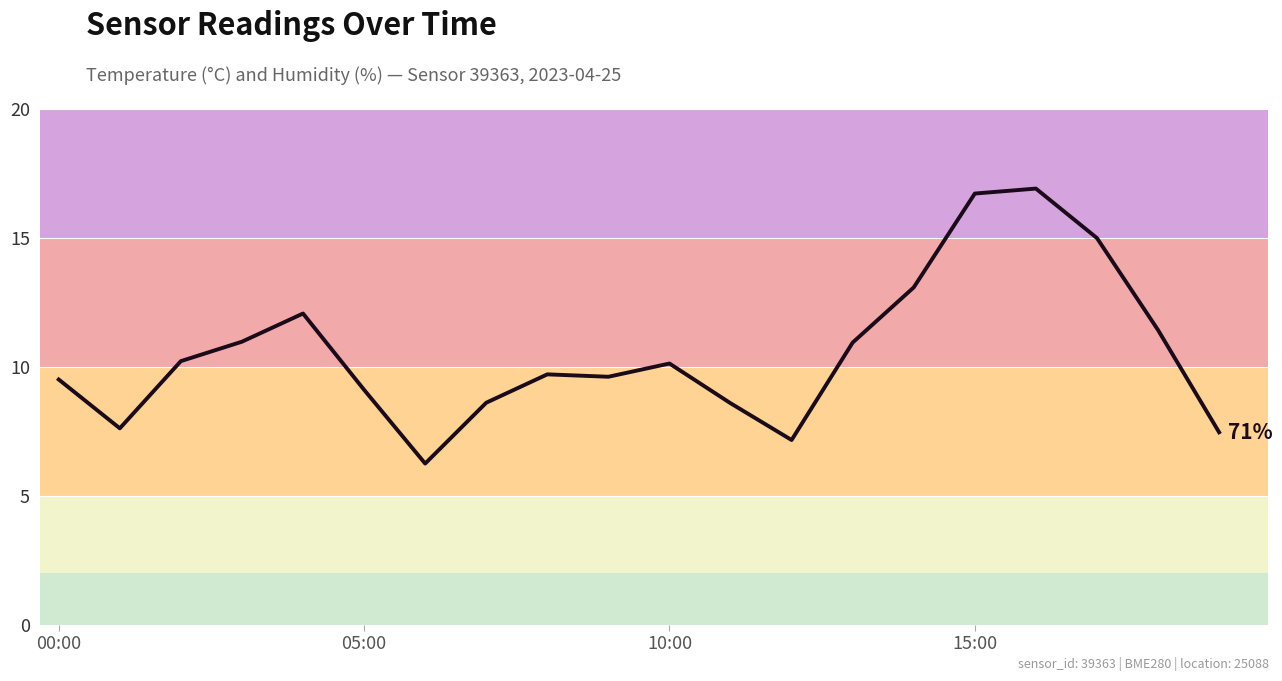

What is the maximum value shown in the chart?

16.9